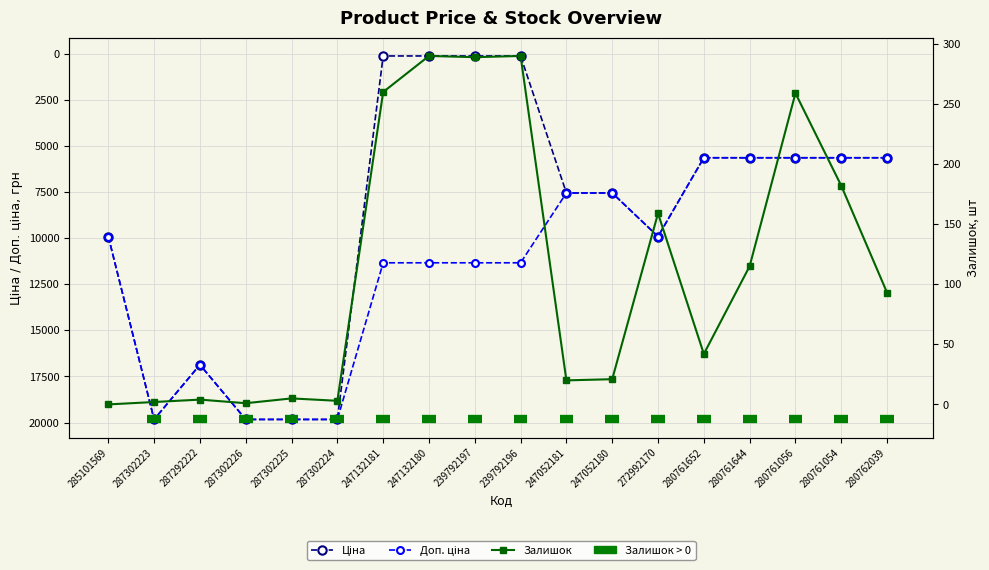

Reading right to left, what are all the values shown in this chart?

Ціна: 5636.0	5636.0	5636.0	5636.0	5636.0	9908.5	7545.9	7545.9	113.3	113.3	113.3	113.3	19831.1	19831.1	19831.1	16863.2	19831.1	9908.5
Доп. ціна: 5636.0	5636.0	5636.0	5636.0	5636.0	9908.5	7545.9	7545.9	11334.0	11334.0	11334.0	11334.0	19831.1	19831.1	19831.1	16863.2	19831.1	9908.5
Залишок: 93.0	182.0	259.0	115.0	42.0	159.0	21.0	20.0	290.0	289.0	290.0	260.0	3.0	5.0	1.0	4.0	2.0	0.0